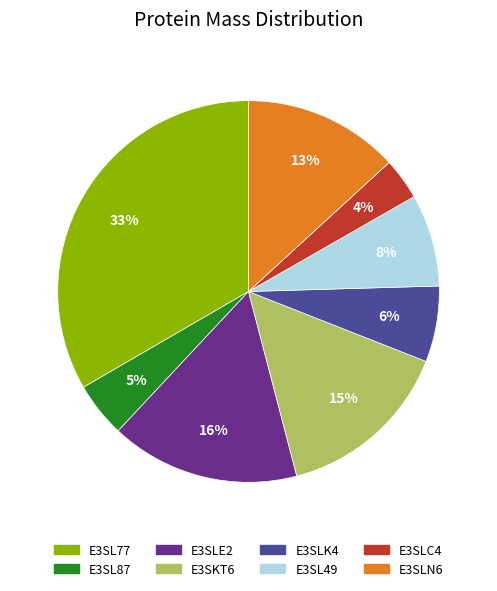

Is there any slice that represents more than half of the pie?

No